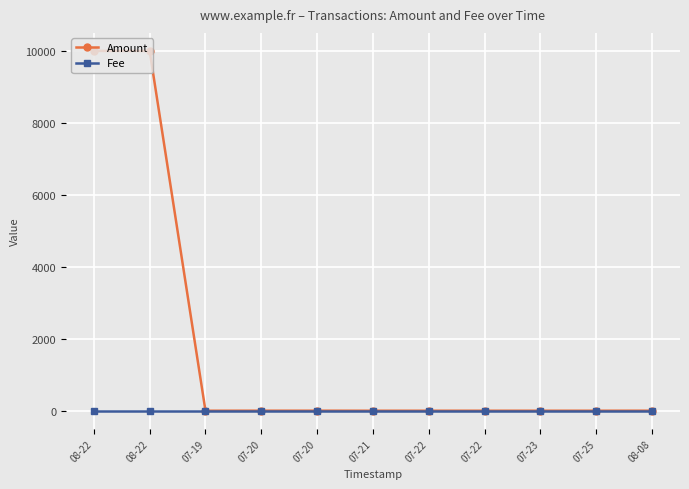

Does the chart have visible grid lines?

Yes